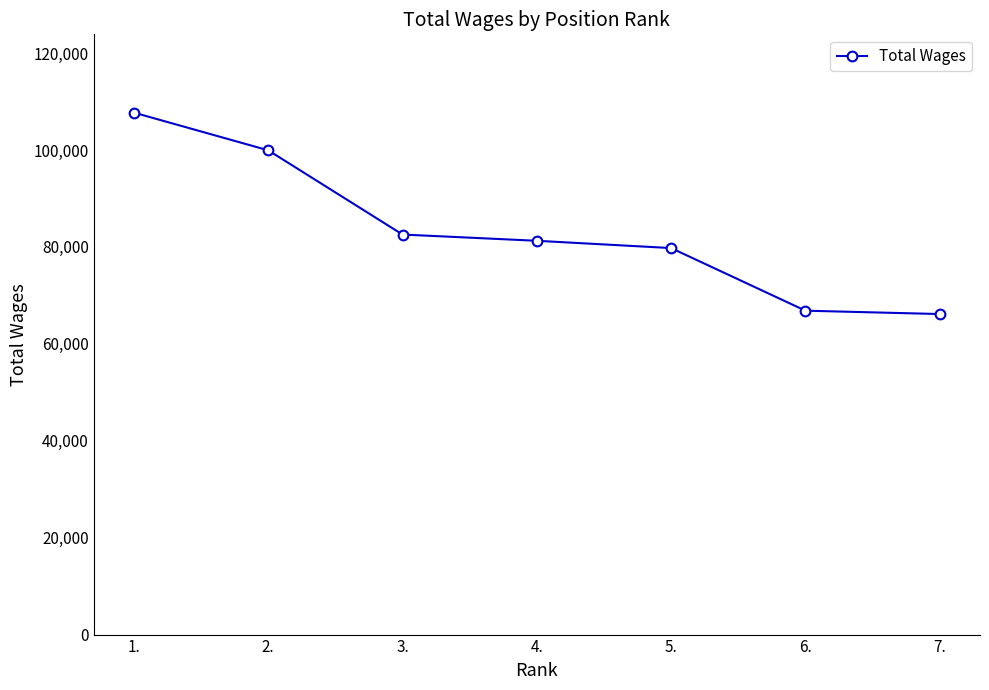

True or false: the data has more than 1 interior local peaks.

False